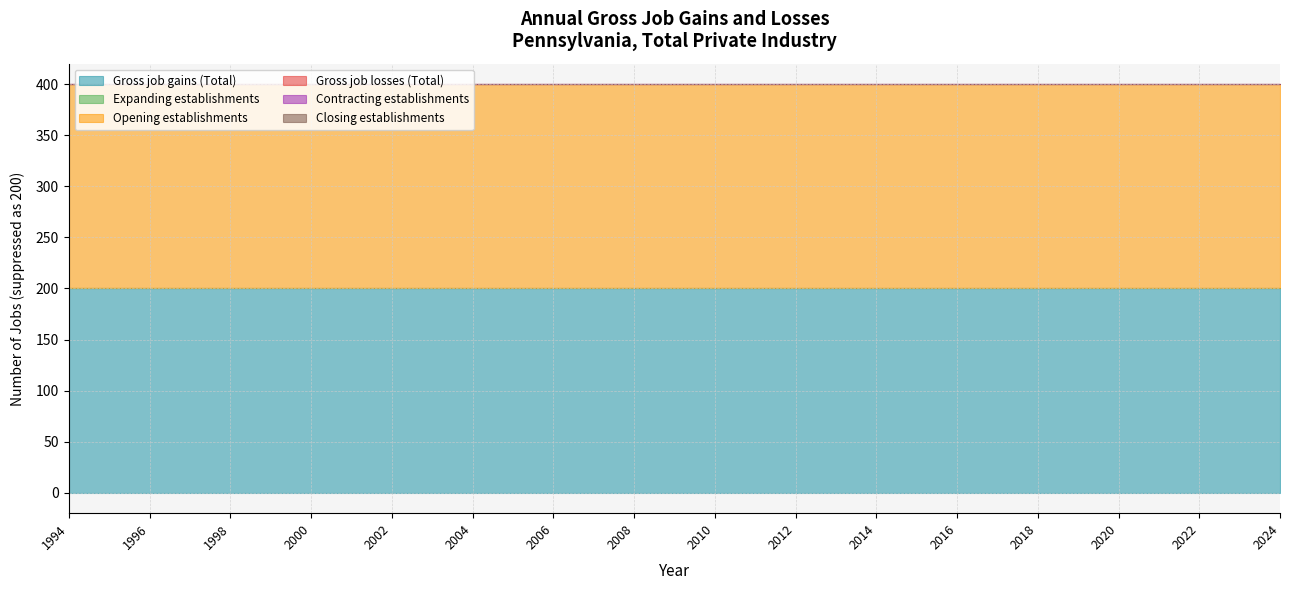

How many series are shown in this chart?

6